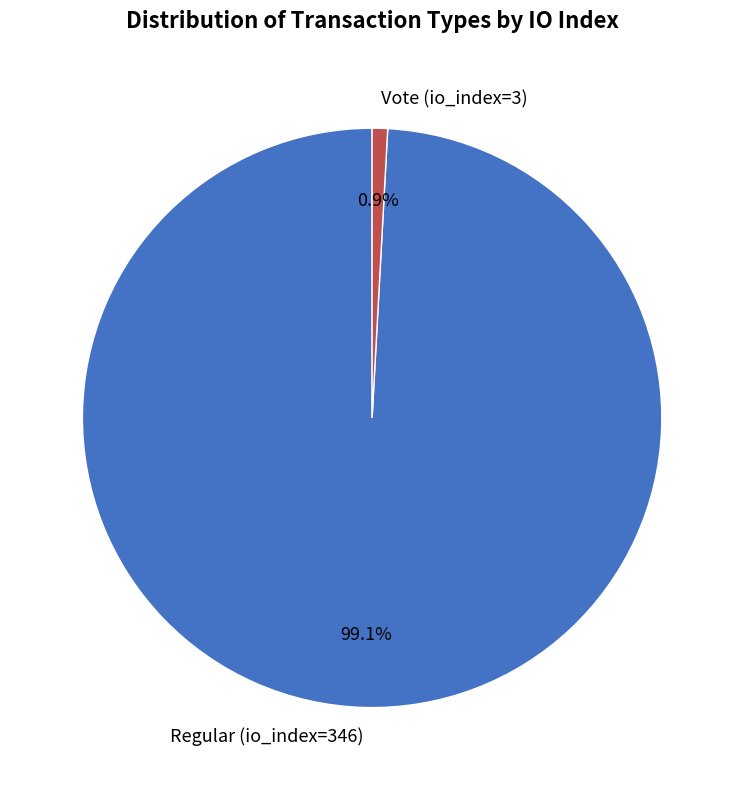

Does any single category account for the majority?

Yes